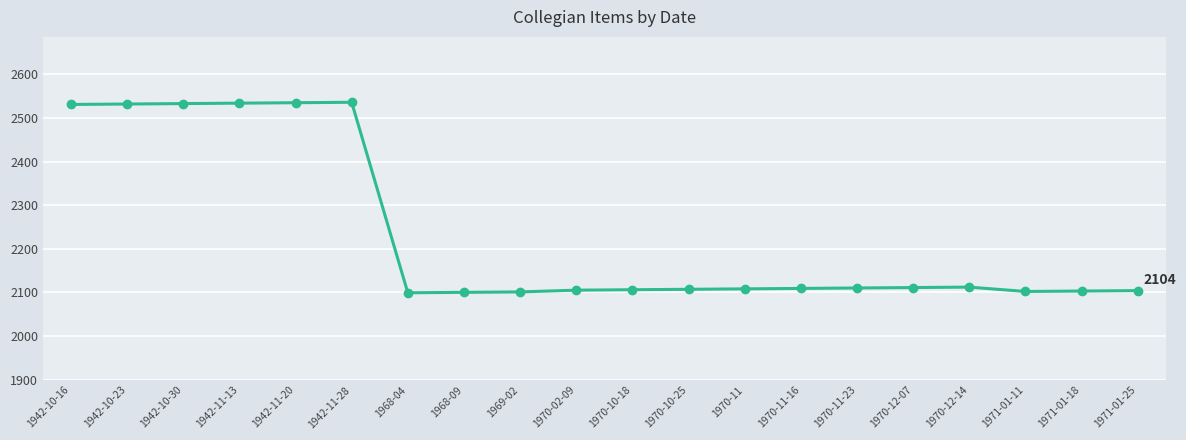

How many lines are shown in the chart?

1